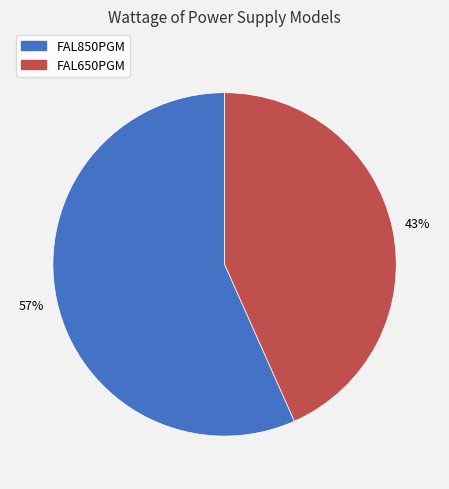

What is the ratio of the value at FAL650PGM to the value at FAL850PGM?

0.8